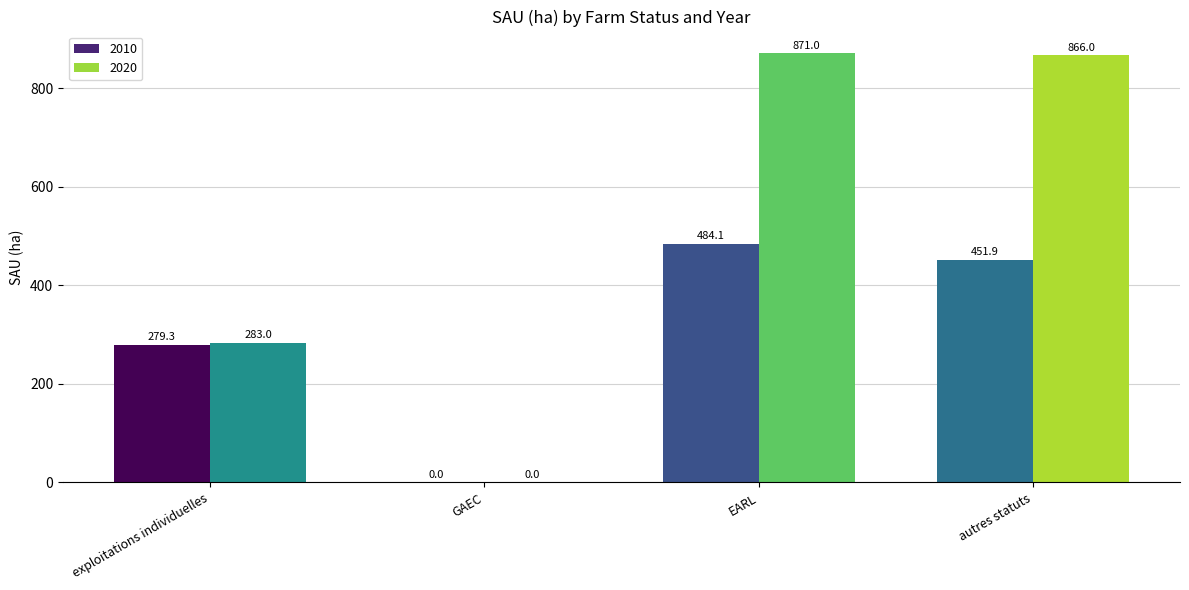

What position from the right is exploitations individuelles?

4